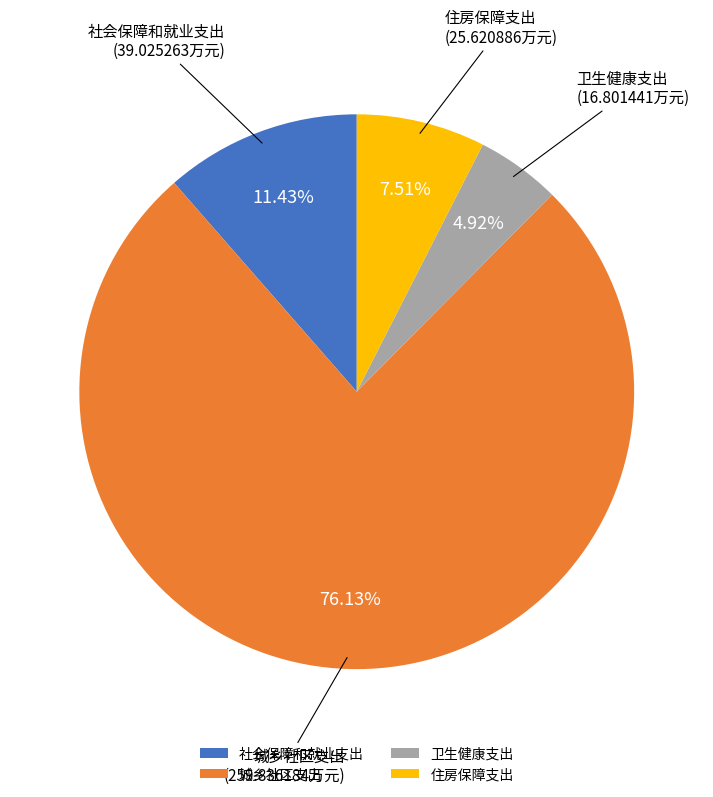

How many slices are in this pie chart?

4